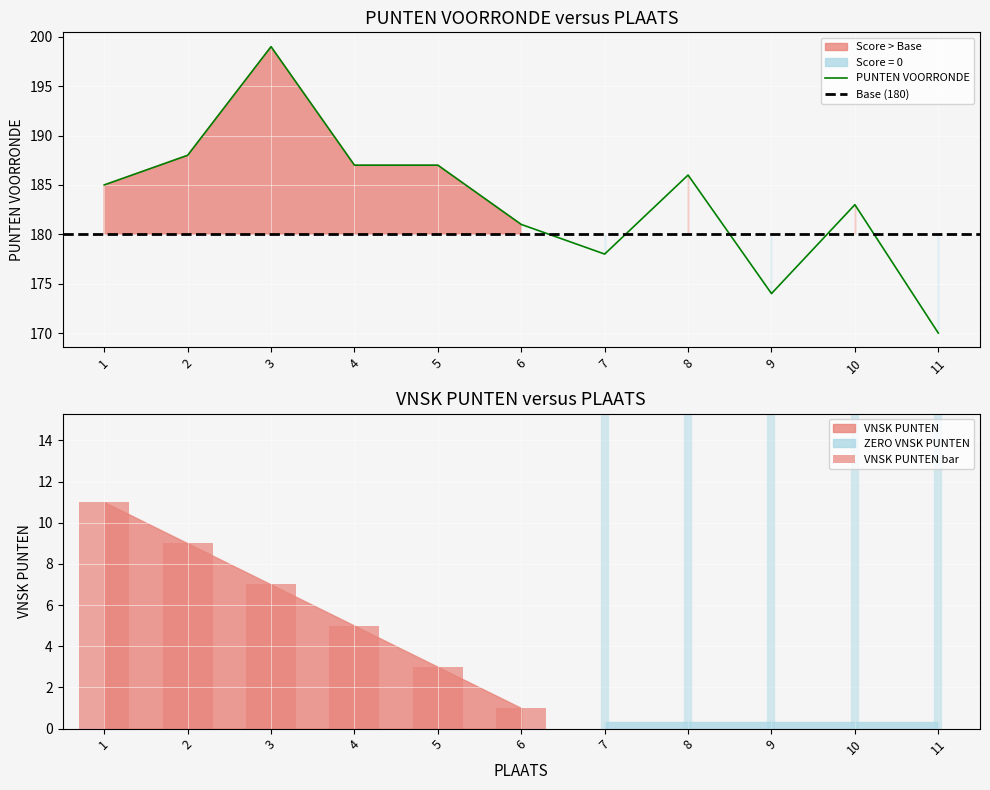

Is it true that VNSK PUNTEN equals 3 at 5?

True